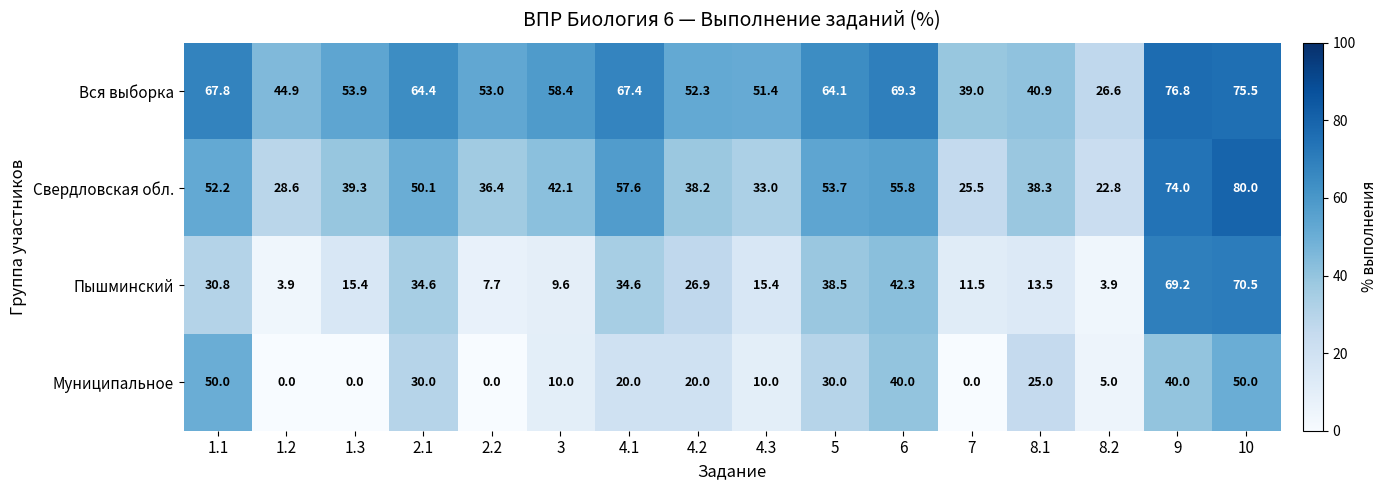

How many values in the Вся выборка series exceed 58?

8